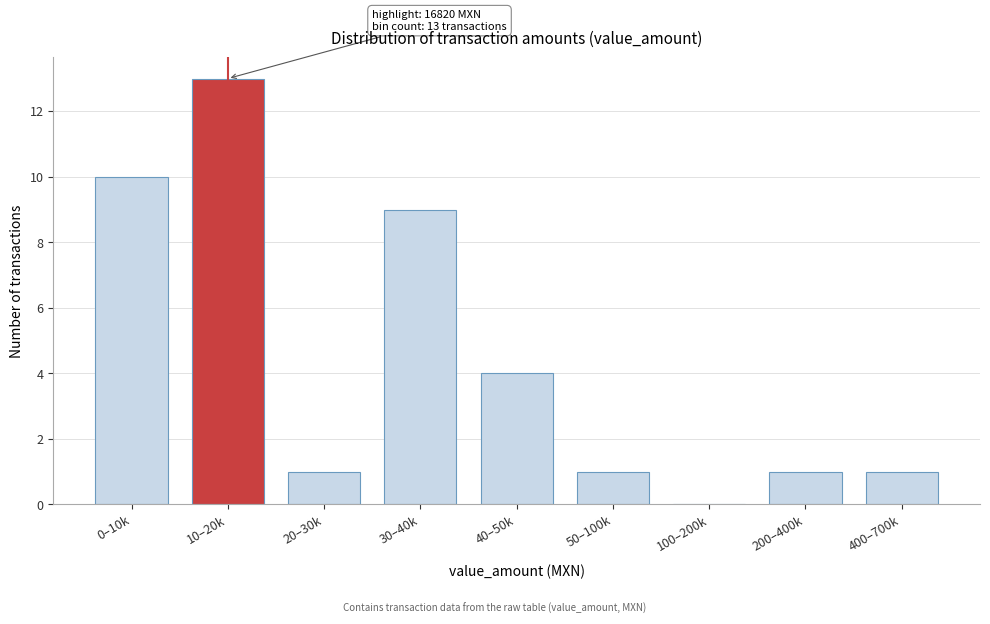

Reading right to left, extract all data points from this chart.

400–700k=1	200–400k=1	100–200k=0	50–100k=1	40–50k=4	30–40k=9	20–30k=1	10–20k=13	0–10k=10